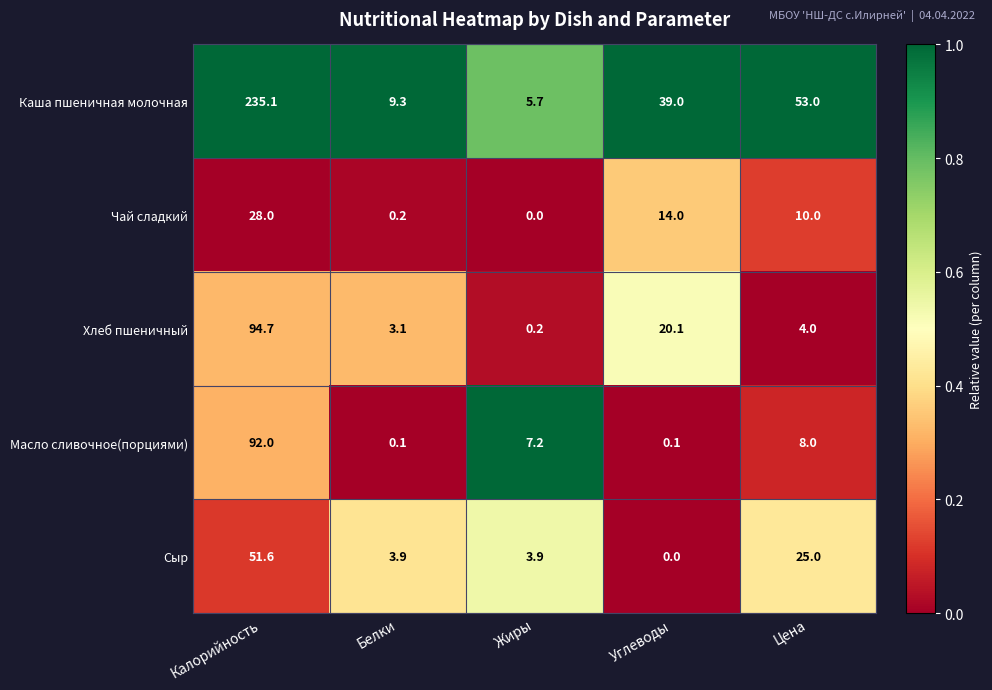

What is the greatest value displayed?

235.1